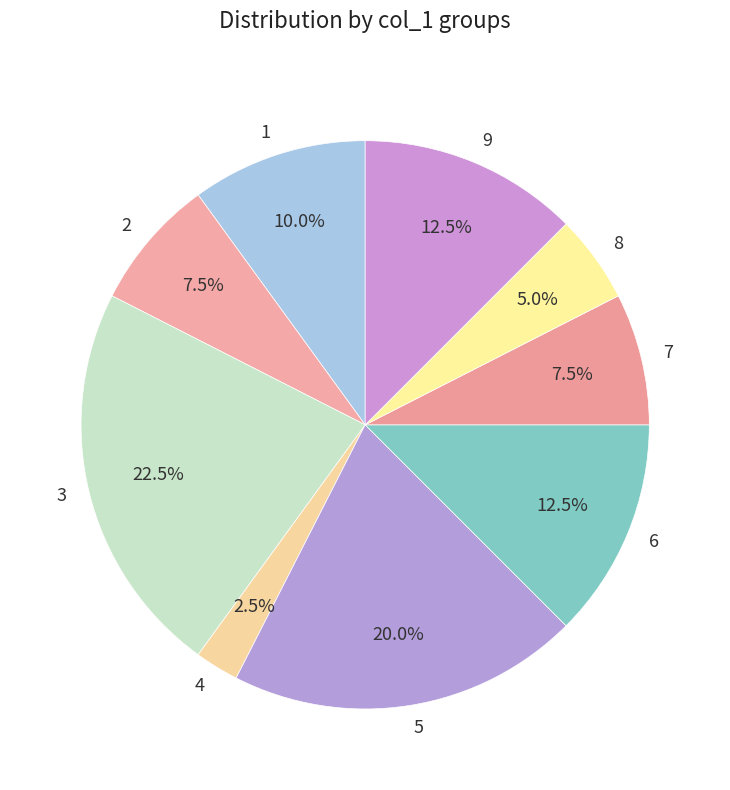

Do 6 and 2 together represent more than half of the pie?

No